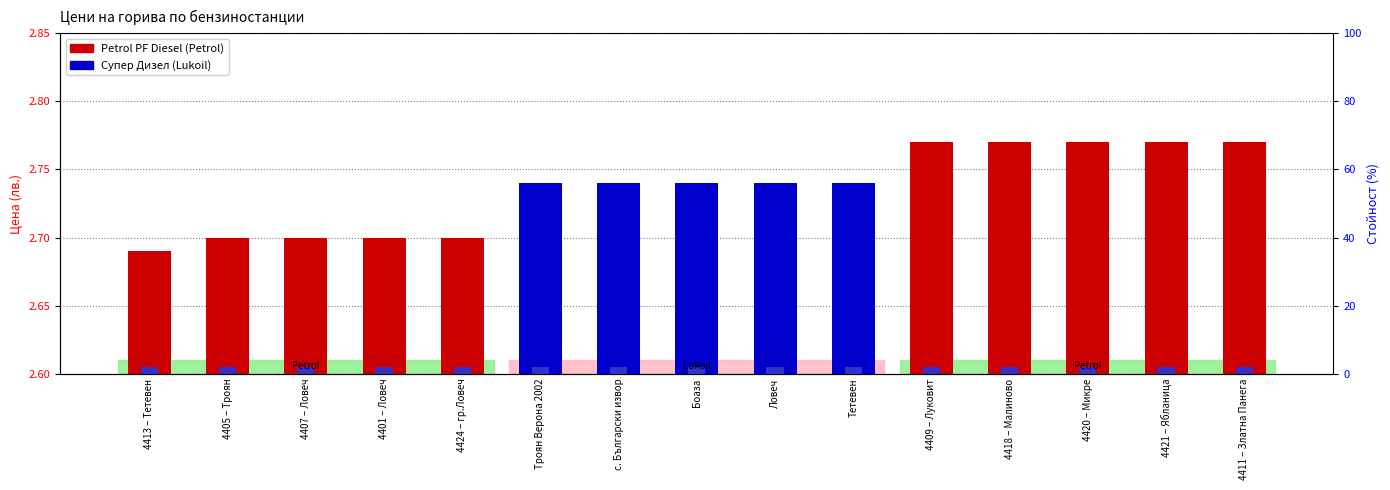

What is the total value across all series at Тетевен?

2.7